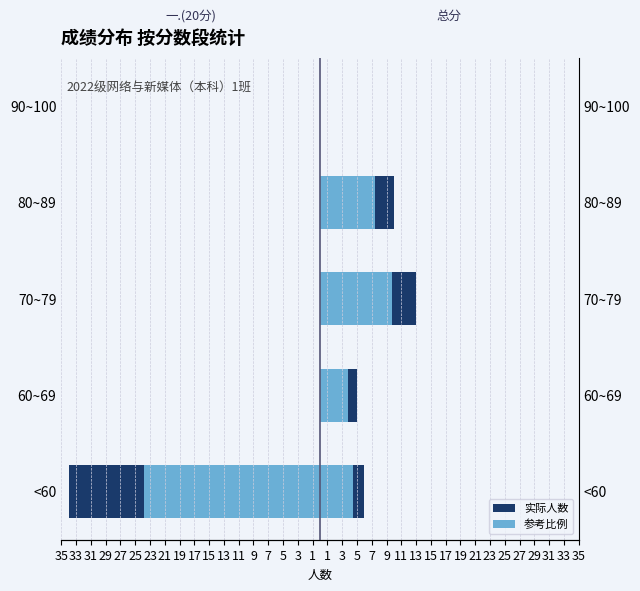

How many values in the 总分 参考 series are below 4?

2